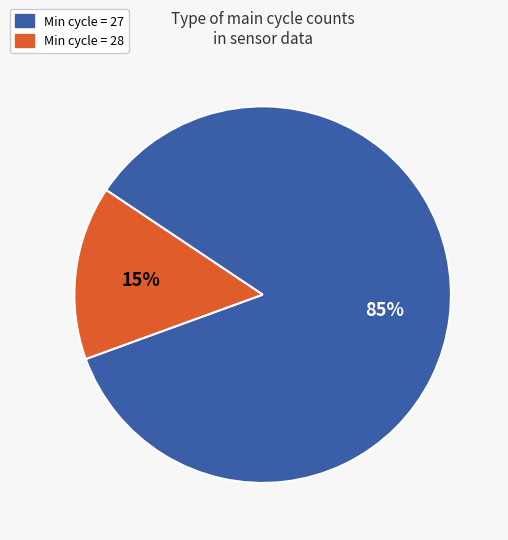

Is it true that Min cycle = 28 is 15% of the pie?

True